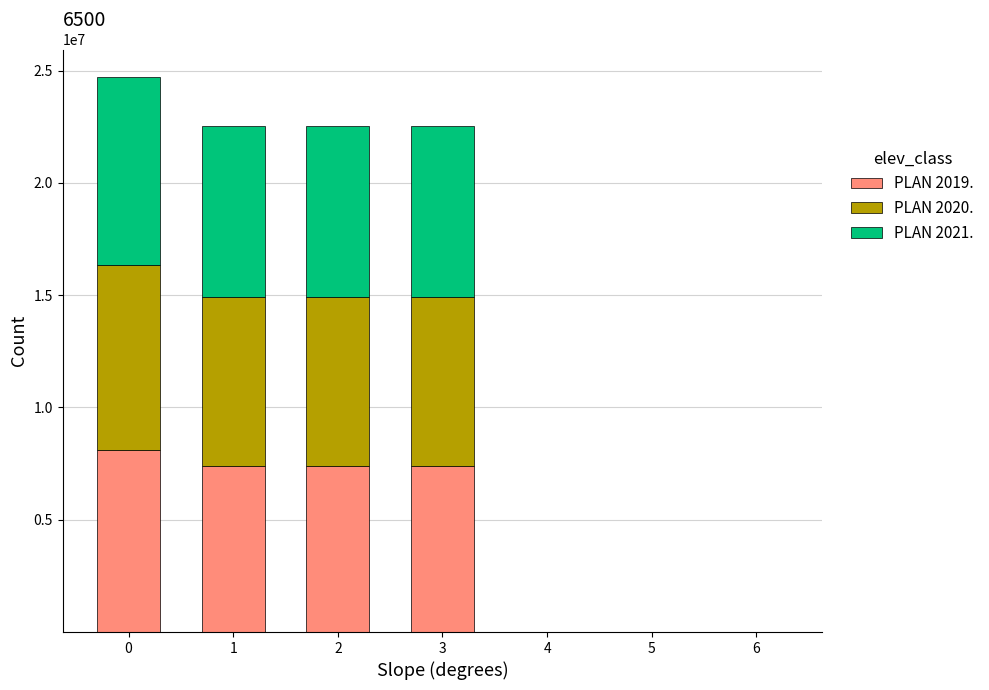

Reading right to left, list the values for the PLAN 2019. series.

6=20	5=20	4=20	3=7400000	2=7400000	1=7400000	0=8115520